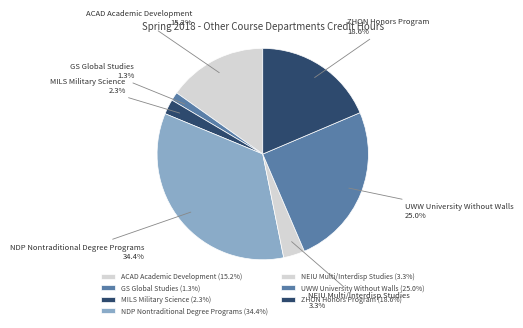

Between GS Global Studies and MILS Military Science, which is larger?

MILS Military Science